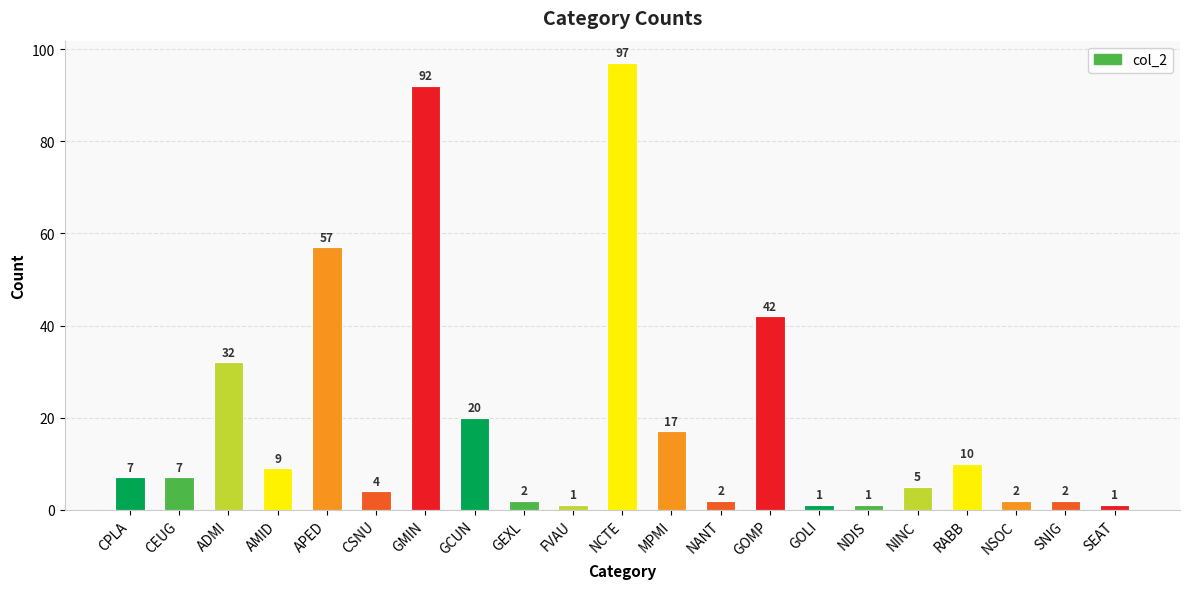

How many bars are there in total?

21